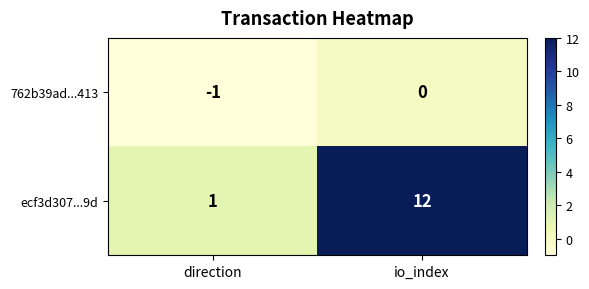

List the series in order of their overall mean, lowest first.

762b39ad...413, ecf3d307...9d